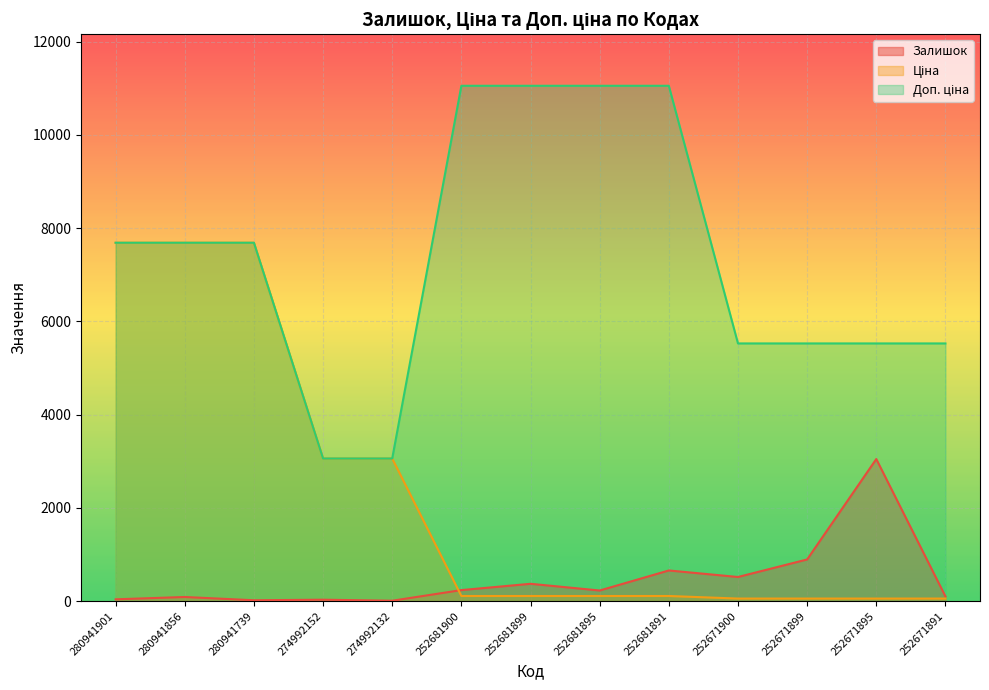

What is the sum of all Ціна values?

29846.6